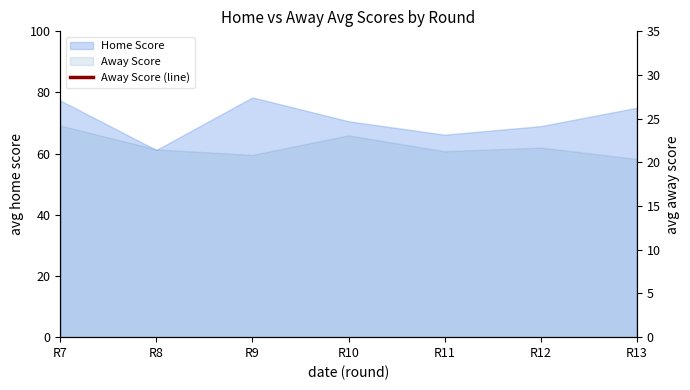

Reading right to left, extract all data points from this chart.

58.3	62.0	60.8	66.0	59.6	61.4	69.2